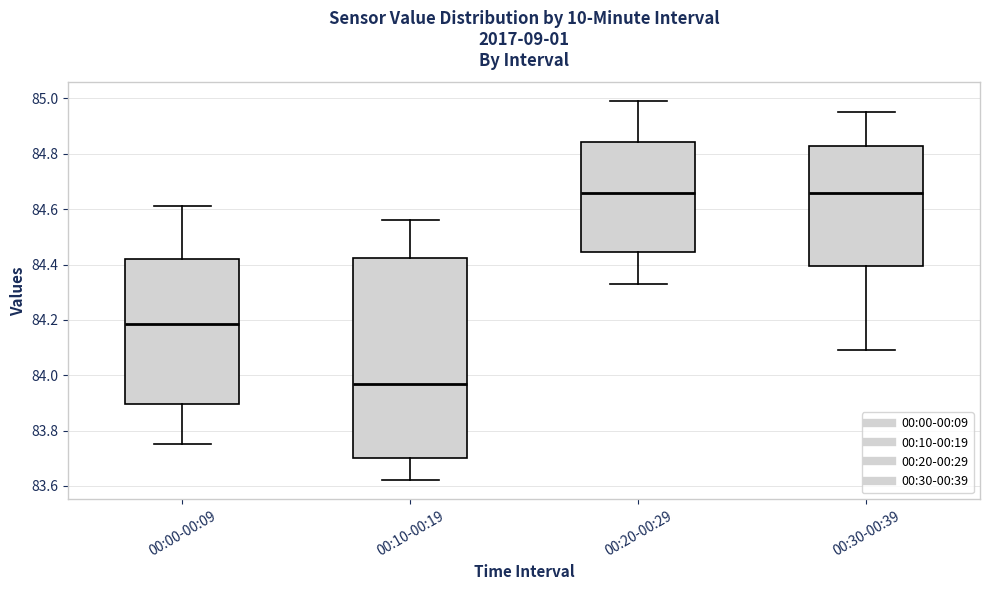

Reading left to right, transcribe this box plot: for each box, give where its median line is, the range the box spans, and where its two whiskers end, as read against the y-axis. The values are not printed on the chart, so give them approximately, as read against the axis.

00:00-00:09: median 84.18, box 83.90 to 84.42, whiskers 83.76 to 84.62
00:10-00:19: median 83.98, box 83.70 to 84.42, whiskers 83.62 to 84.56
00:20-00:29: median 84.66, box 84.44 to 84.84, whiskers 84.34 to 85.00
00:30-00:39: median 84.66, box 84.40 to 84.82, whiskers 84.10 to 84.96